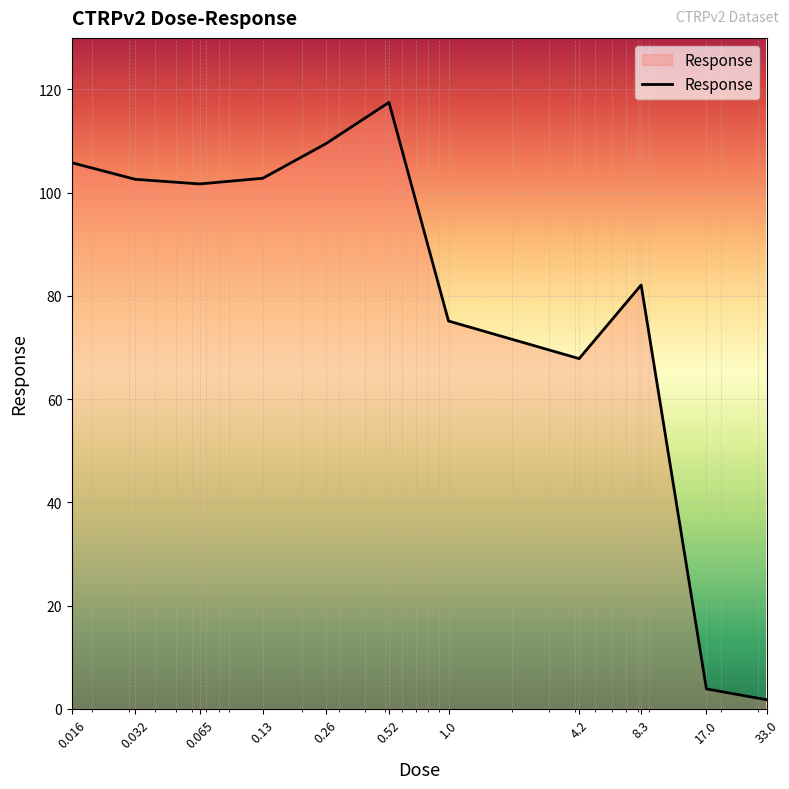

What is the difference between the maximum and minimum values?

115.7